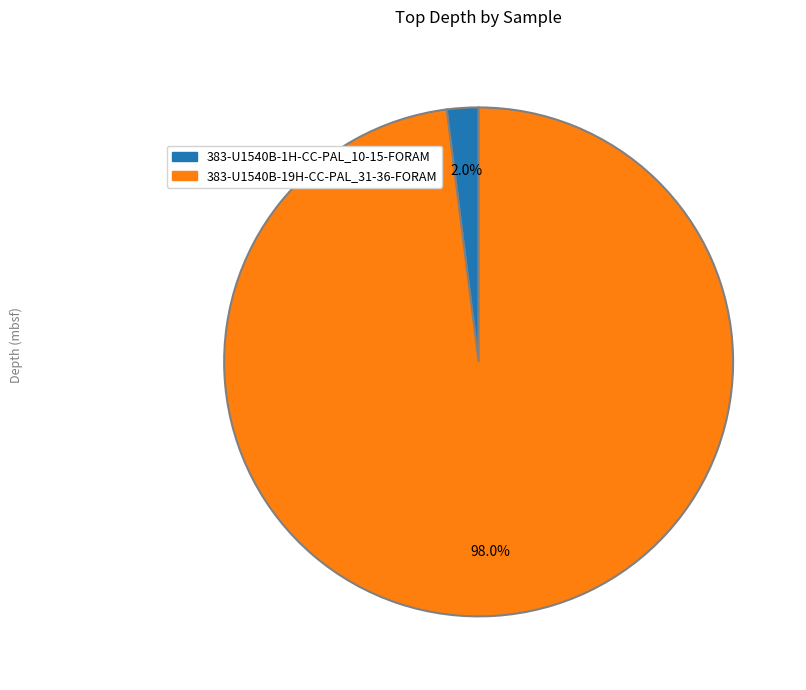

The 383-U1540B-1H-CC-PAL_10-15-FORAM slice represents 16% of the pie. True or false?

False